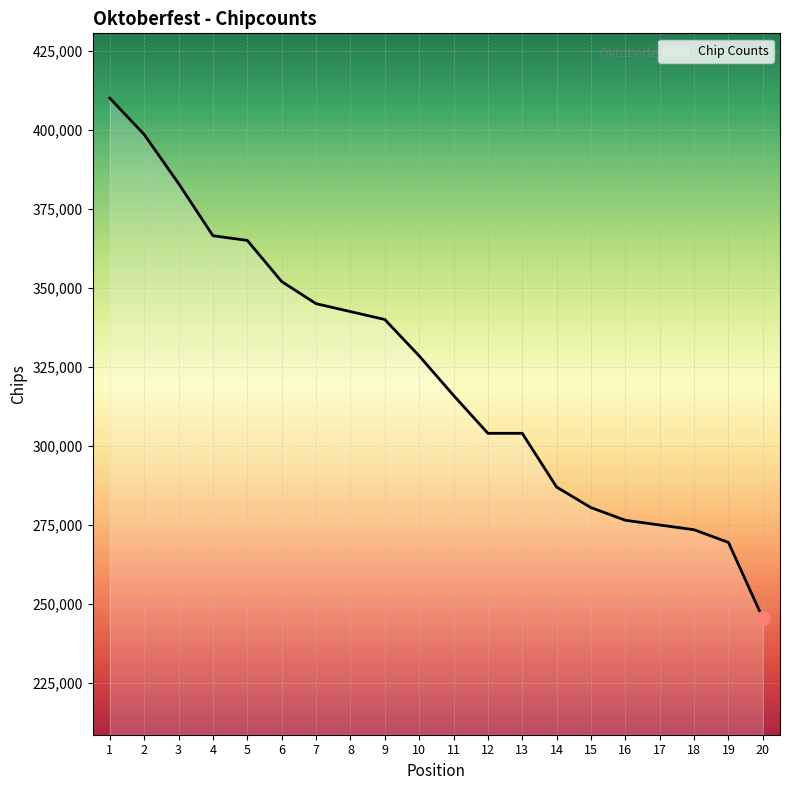

True or false: the data shows 410000 at 1.

True